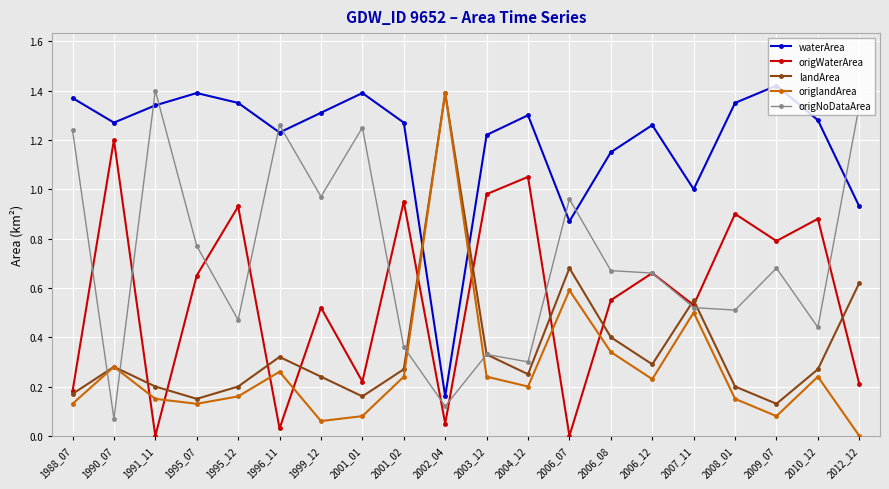

At 2009_07, list the series in order from smallest to largest.

origlandArea, landArea, origNoDataArea, origWaterArea, waterArea